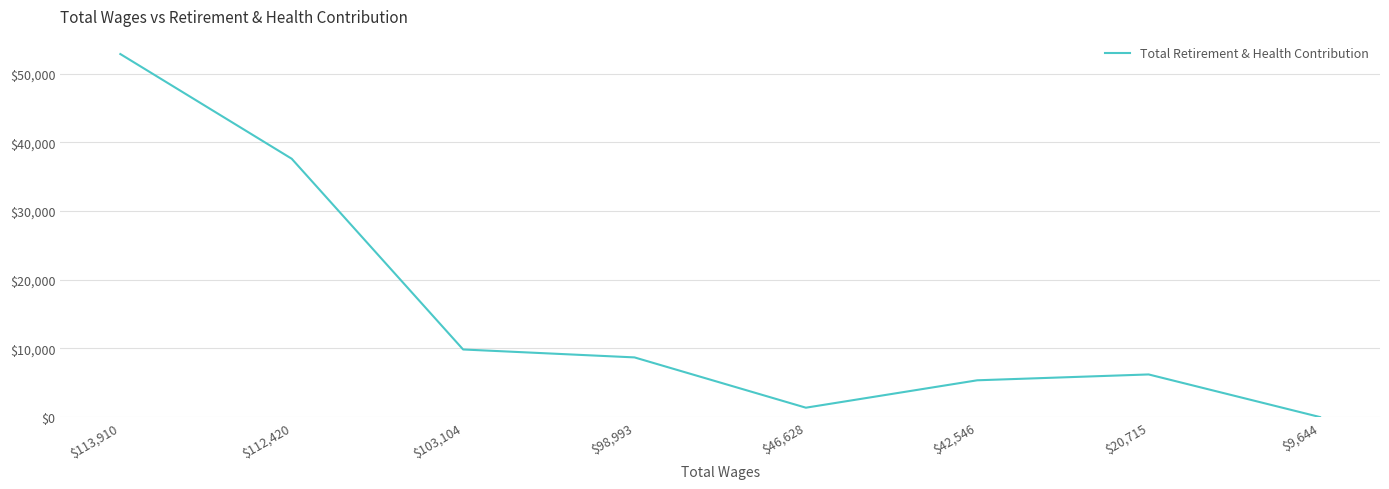

At which category does the data reach its first local valley?

$46,628